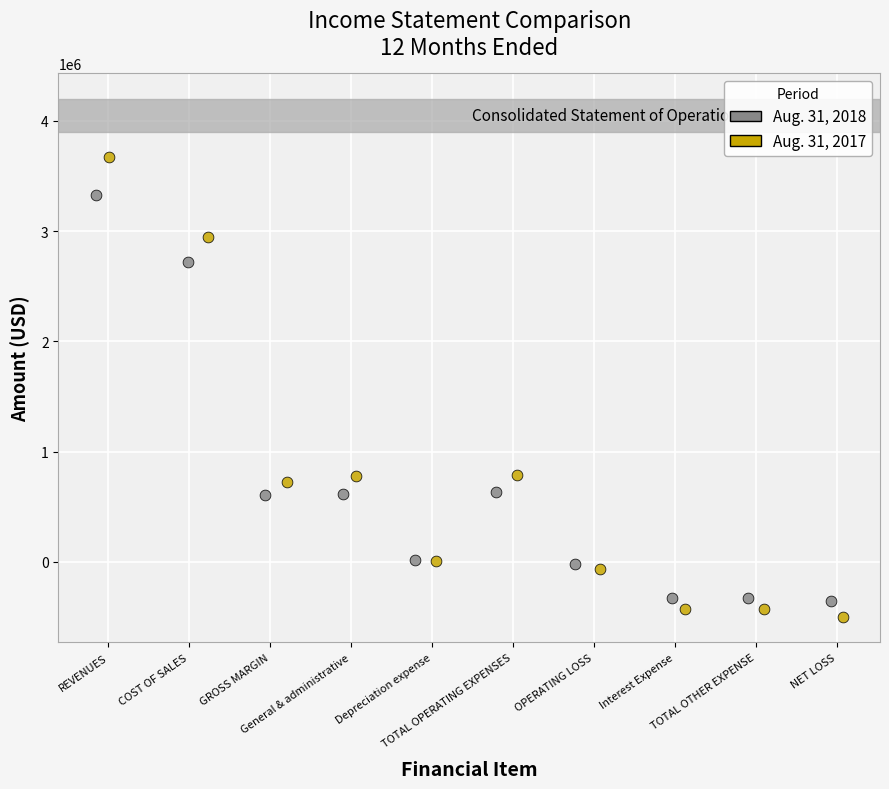

Which series reaches the maximum Y coordinate?

Aug. 31, 2017